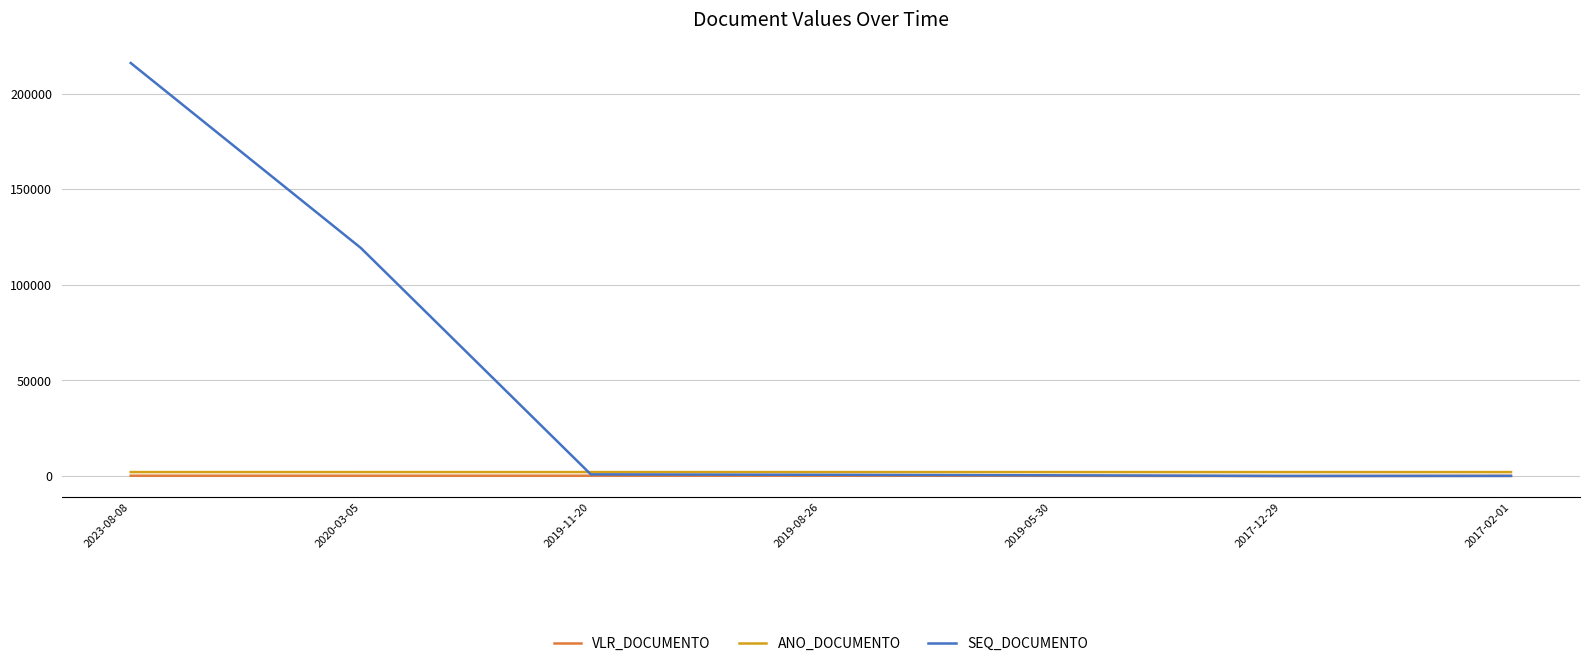

What is the maximum value shown in the chart?

215976